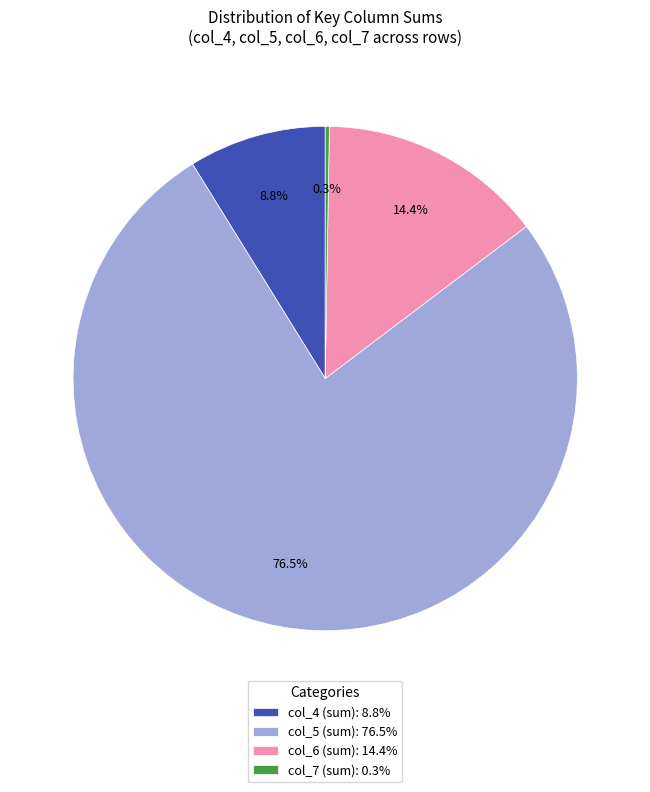

Which category has the biggest portion of the pie?

col_5 (sum): 76.5%